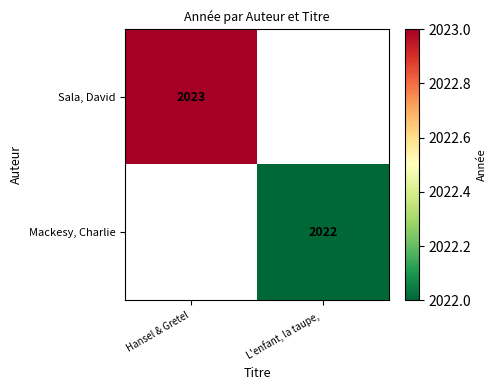

How many series are shown in this chart?

2